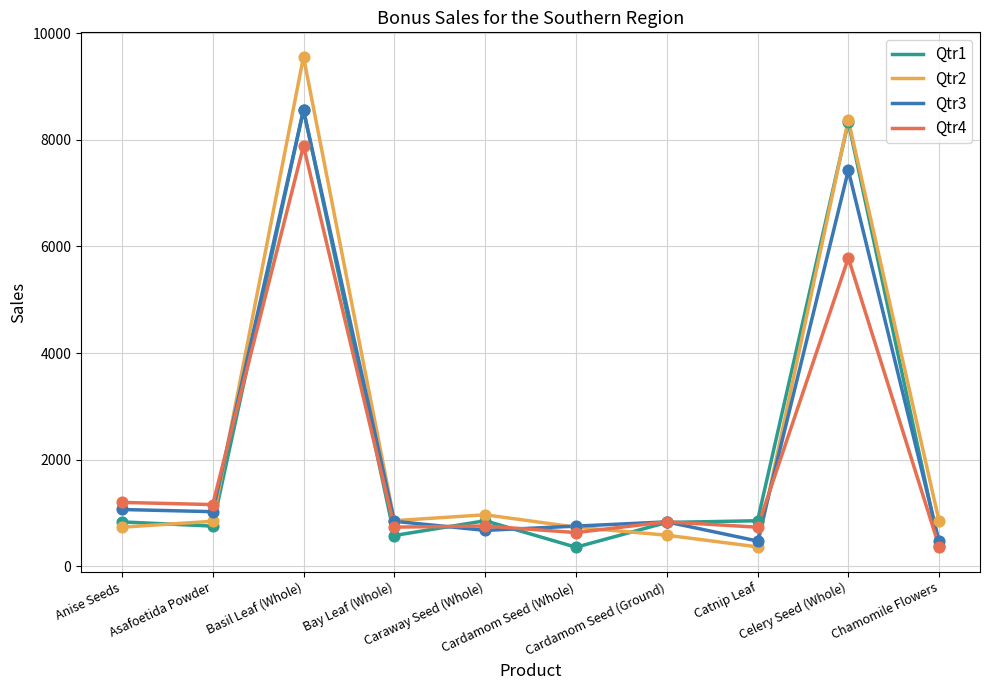

Which series has the largest range (max minus min)?

Qtr2